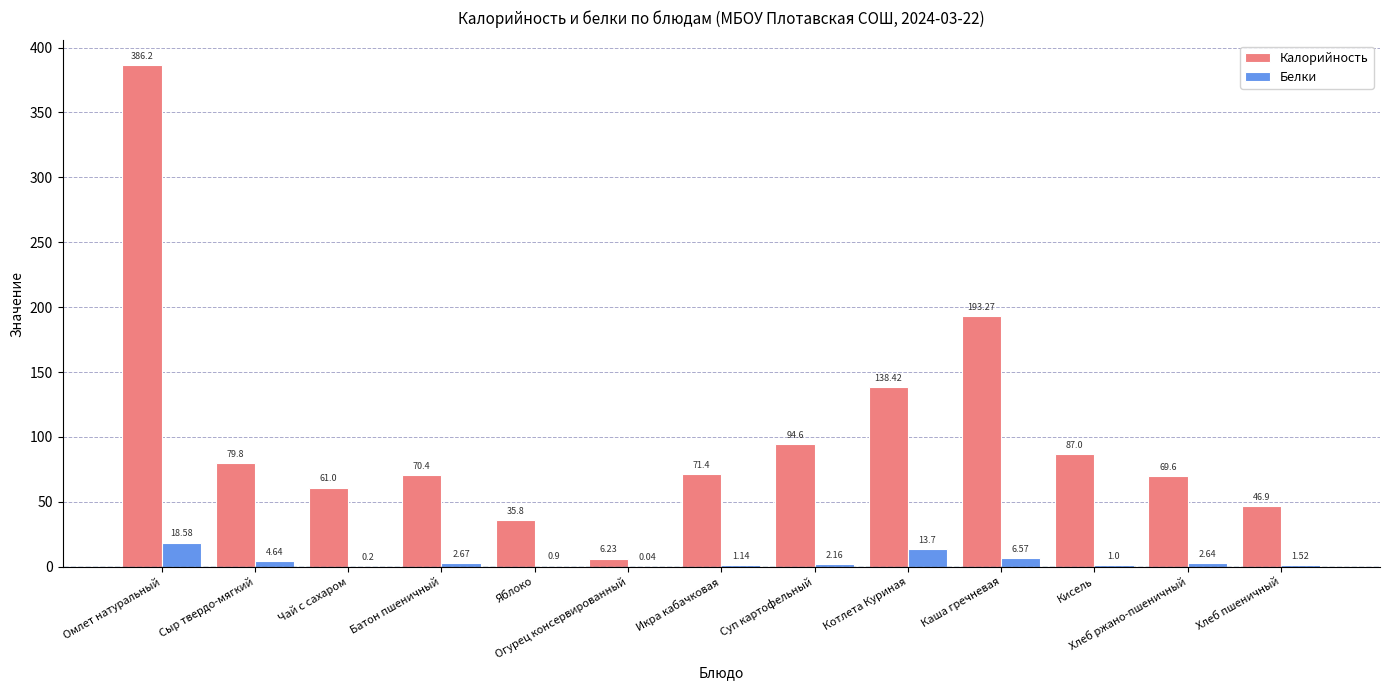

Where does the Калорийность series first go above 71?

Омлет натуральный